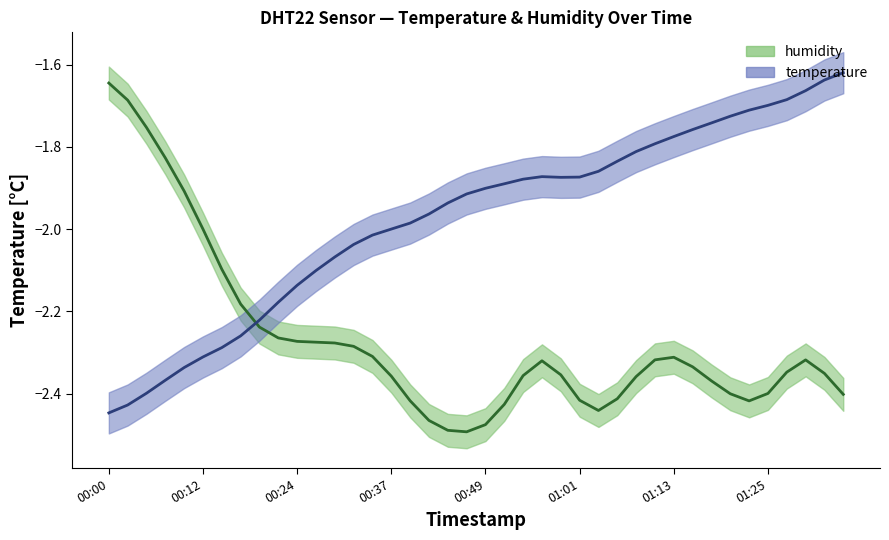

What is the sum of the values at 01:03 and 00:51?

-3.7